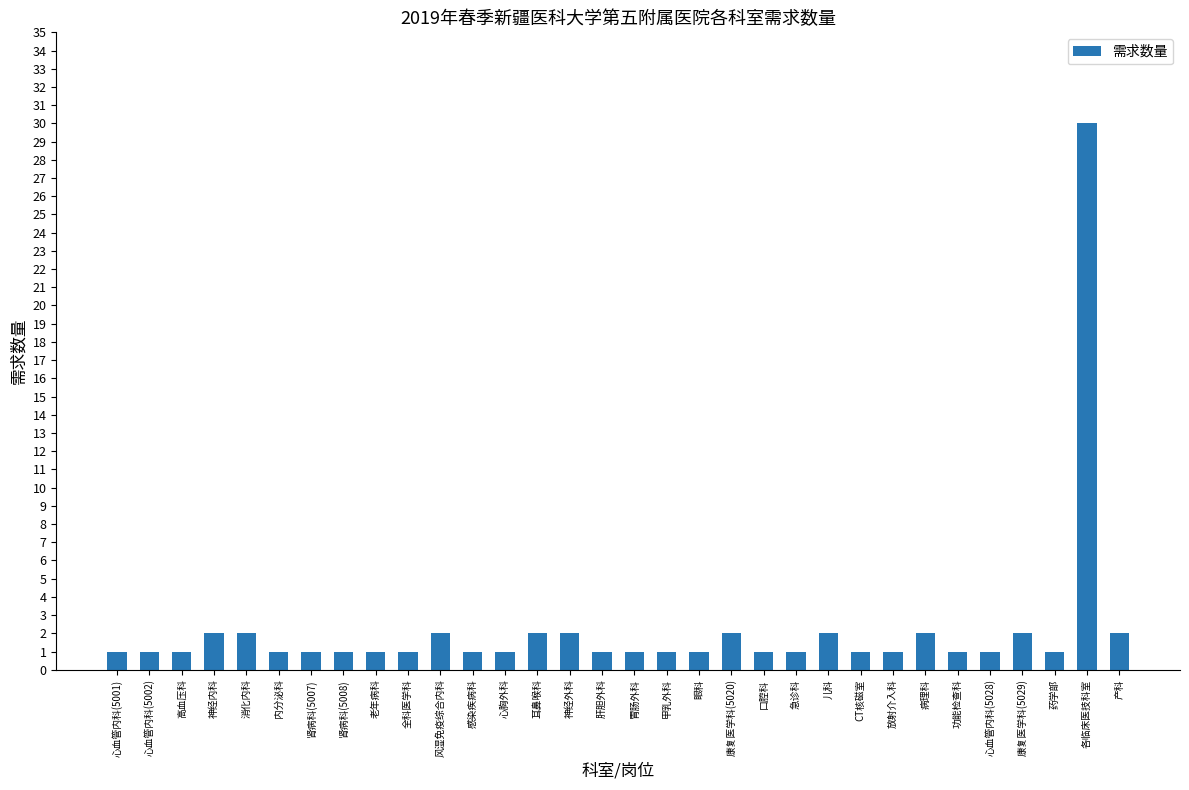

The chart shows a value of 2 at 康复医学科(5029). True or false?

True